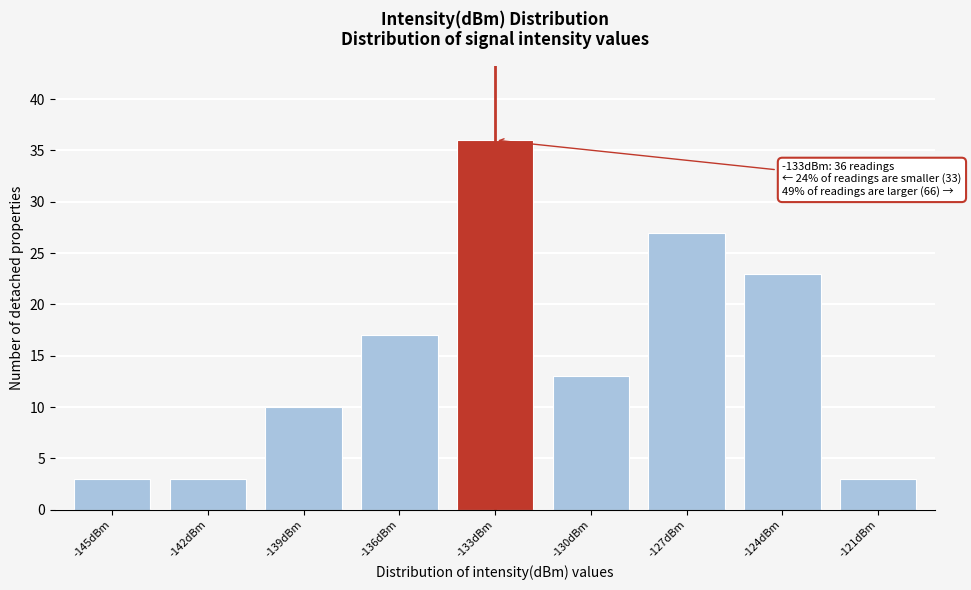

Reading left to right, what are all the values shown in this chart?

-145dBm=3	-142dBm=3	-139dBm=10	-136dBm=17	-133dBm=36	-130dBm=13	-127dBm=27	-124dBm=23	-121dBm=3